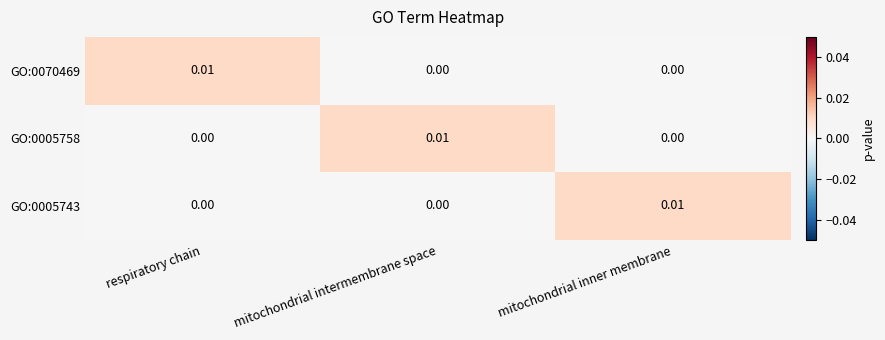

Which category has the highest value in the GO:0005743 series?

mitochondrial inner membrane